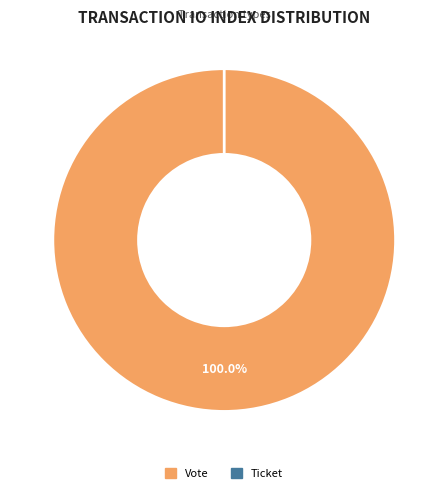

Count the number of slices in the pie.

2